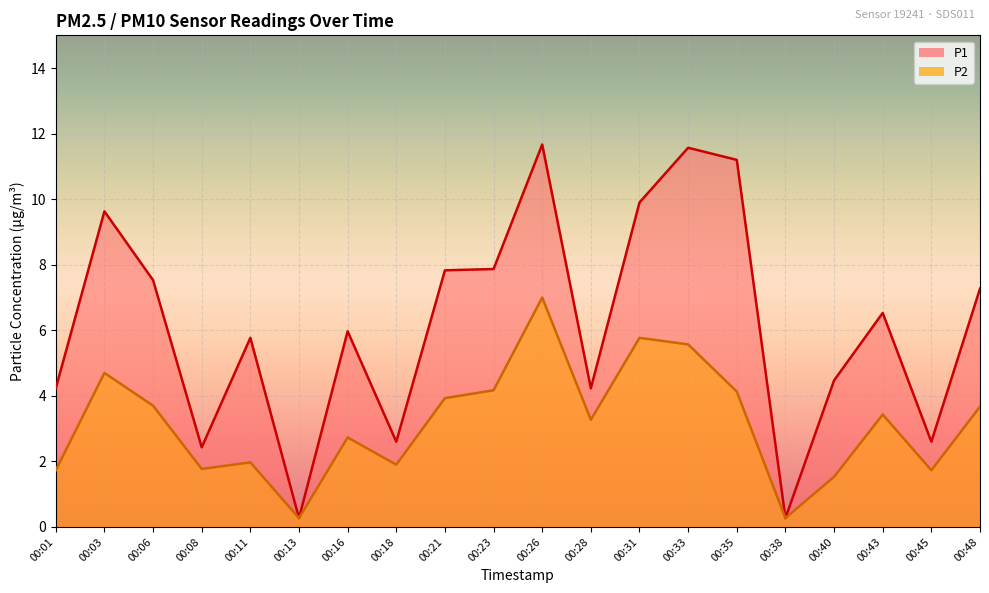

List the series in order of their overall mean, lowest first.

P2, P1